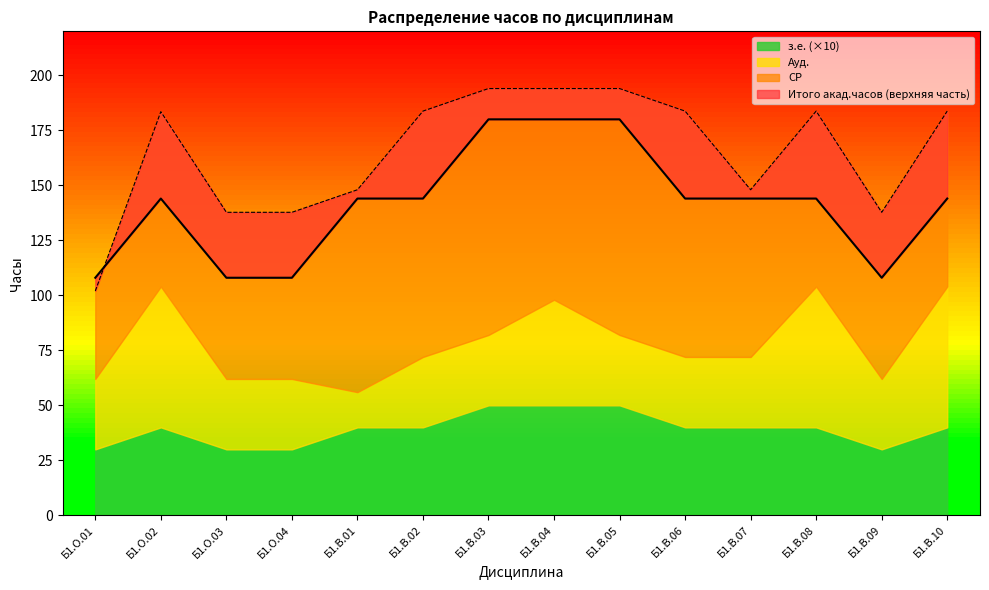

The з.е. series shows 2.3 at Б1.В.08. True or false?

False